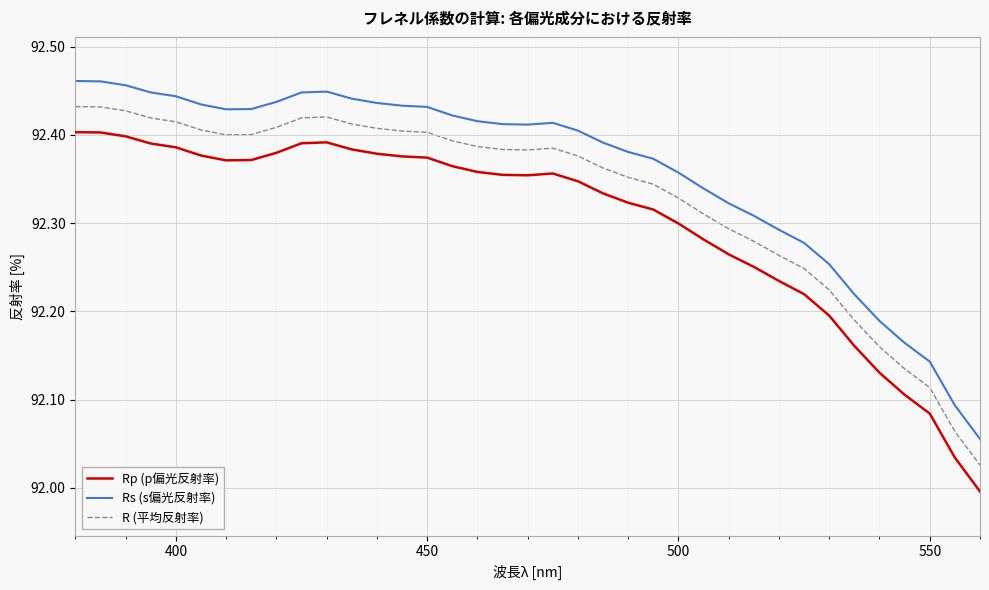

Which series has the largest range (max minus min)?

Rp (p偏光反射率)